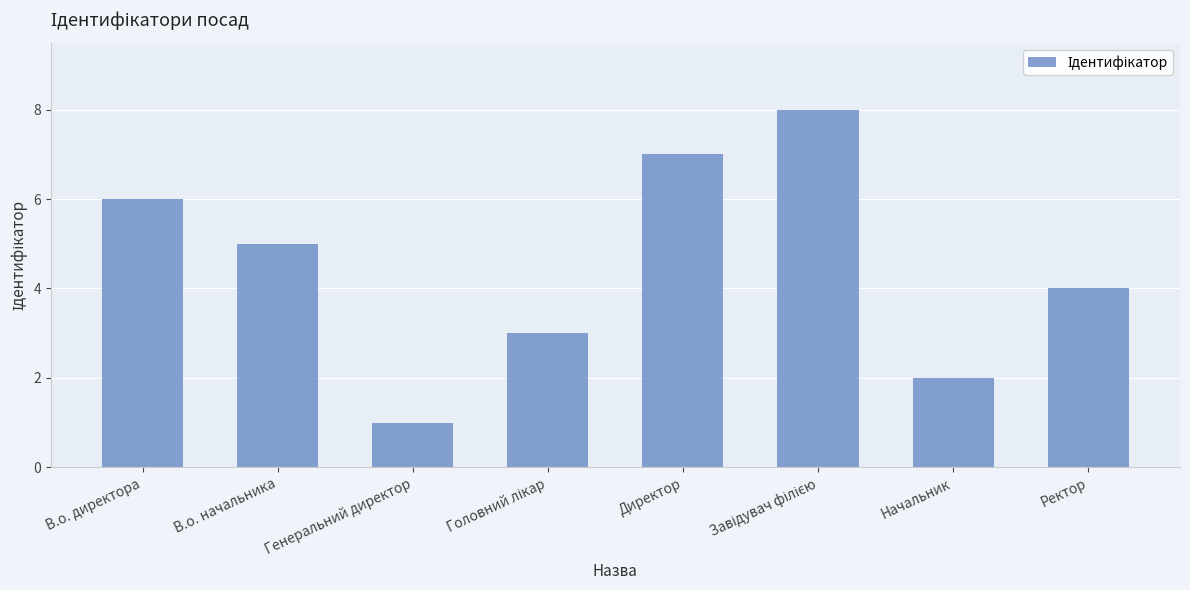

What is the change in value from Генеральний директор to Начальник?

+1